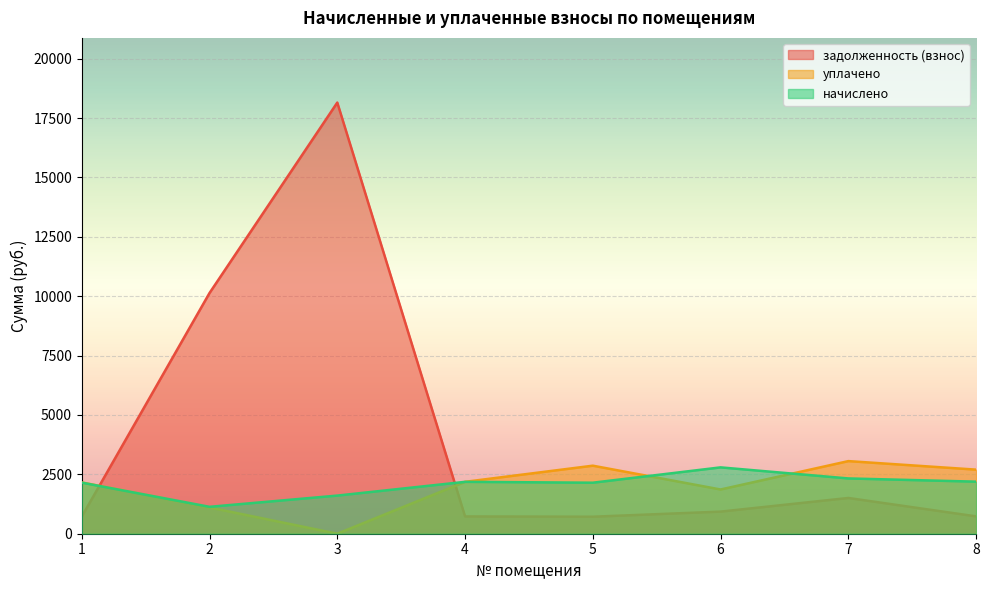

Is it true that задолженность (взнос) equals 728.3 at 4?

True